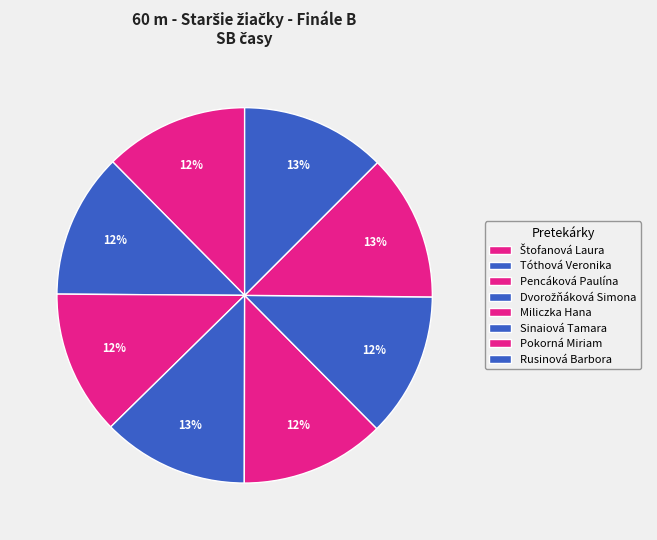

Count the number of slices in the pie.

8